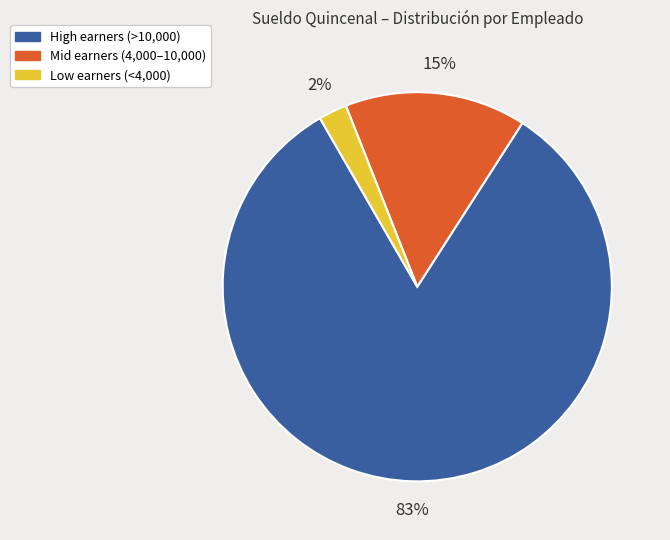

To the nearest percent, what is the combined percentage of Mid earners (4,000–10,000) and Low earners (<4,000)?

17%